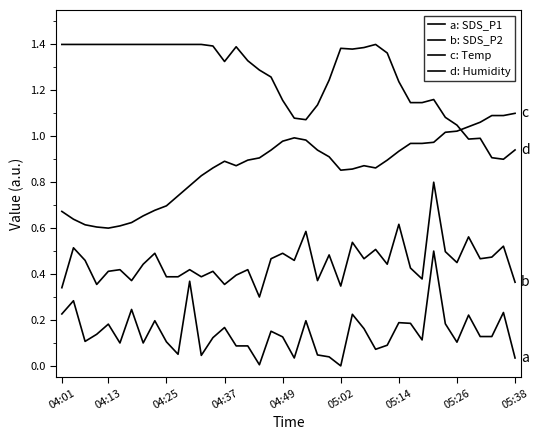

How many lines are shown in the chart?

4